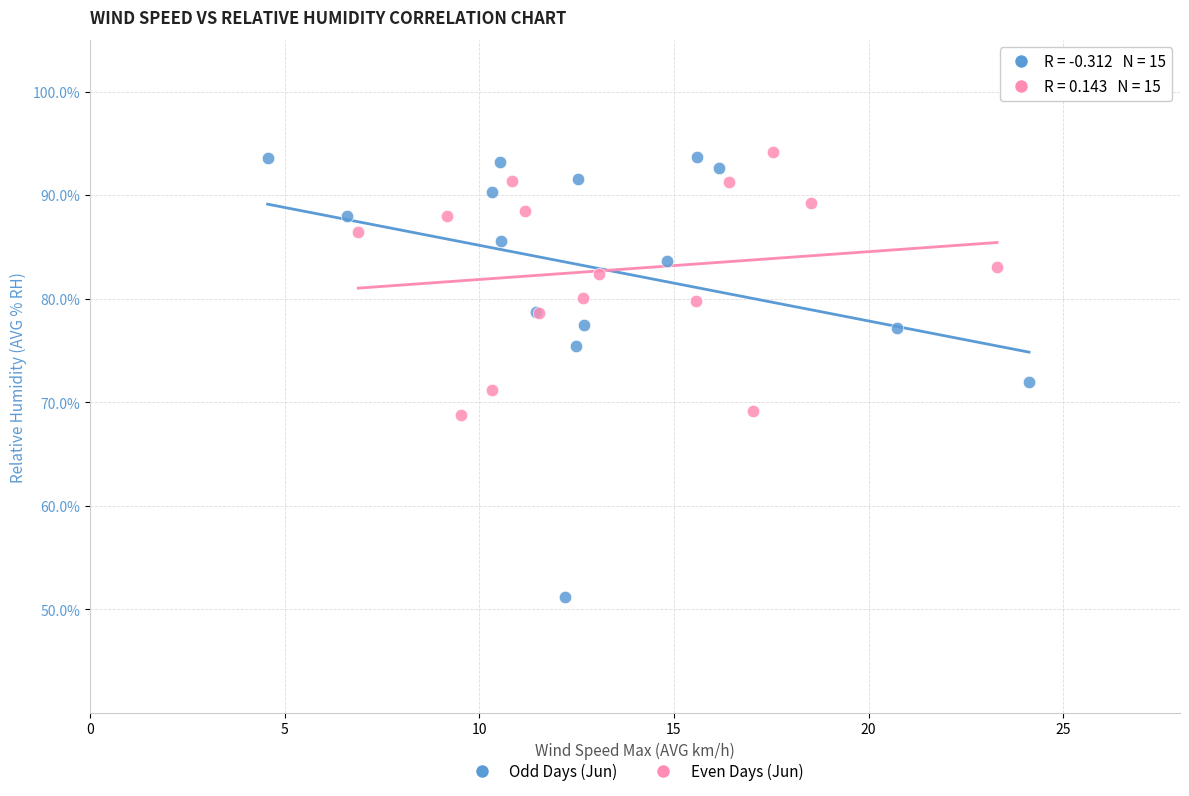

Which series reaches the minimum Y coordinate?

Odd Days (Jun)